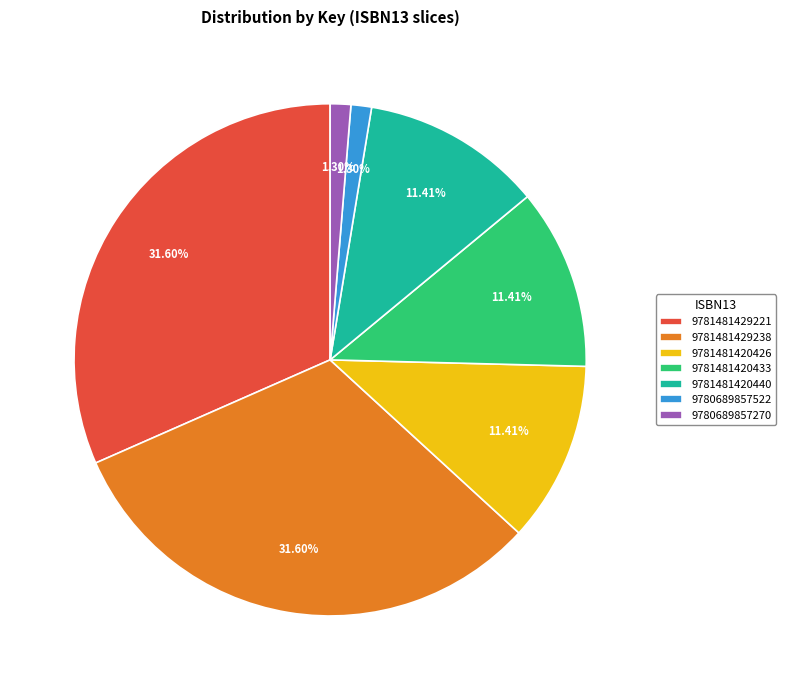

What percentage do 9781481420440 and 9781481420433 together represent?

22.8%